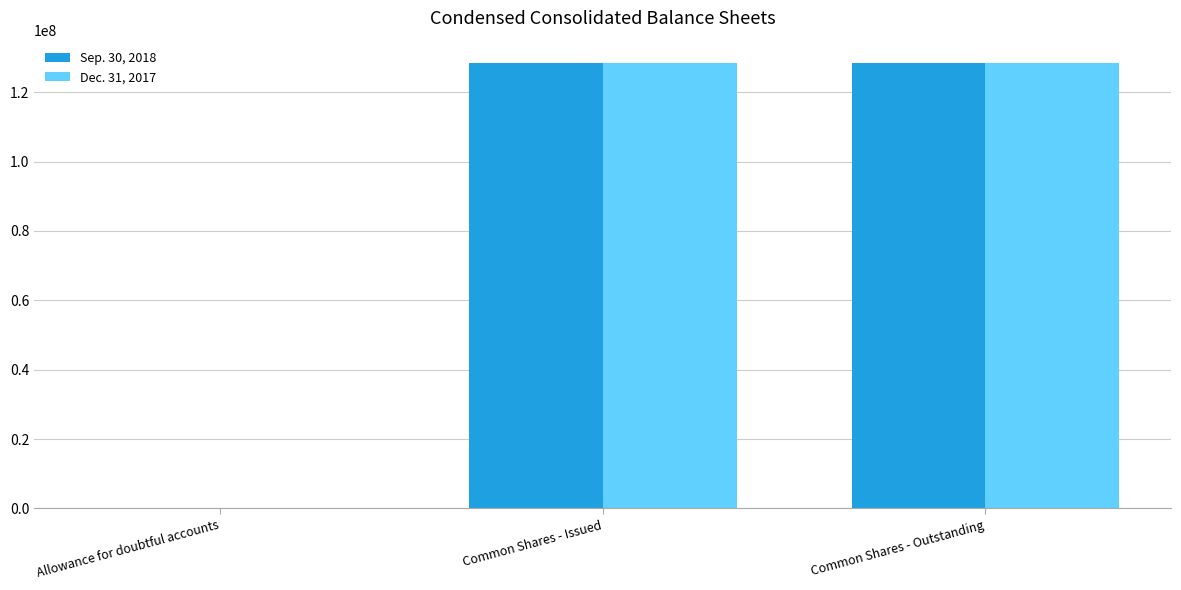

The value of Sep. 30, 2018 at Common Shares - Outstanding is 128325000. True or false?

True